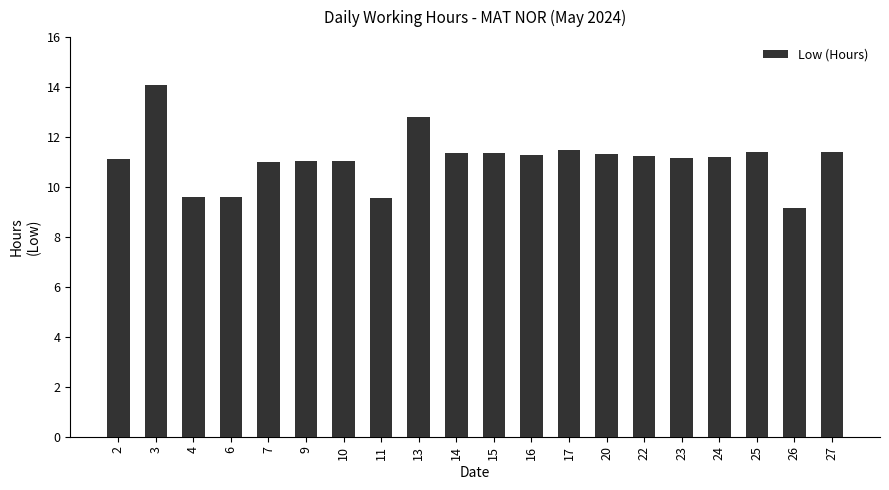

What is the ratio of the value at 7 to the value at 22?

1.0